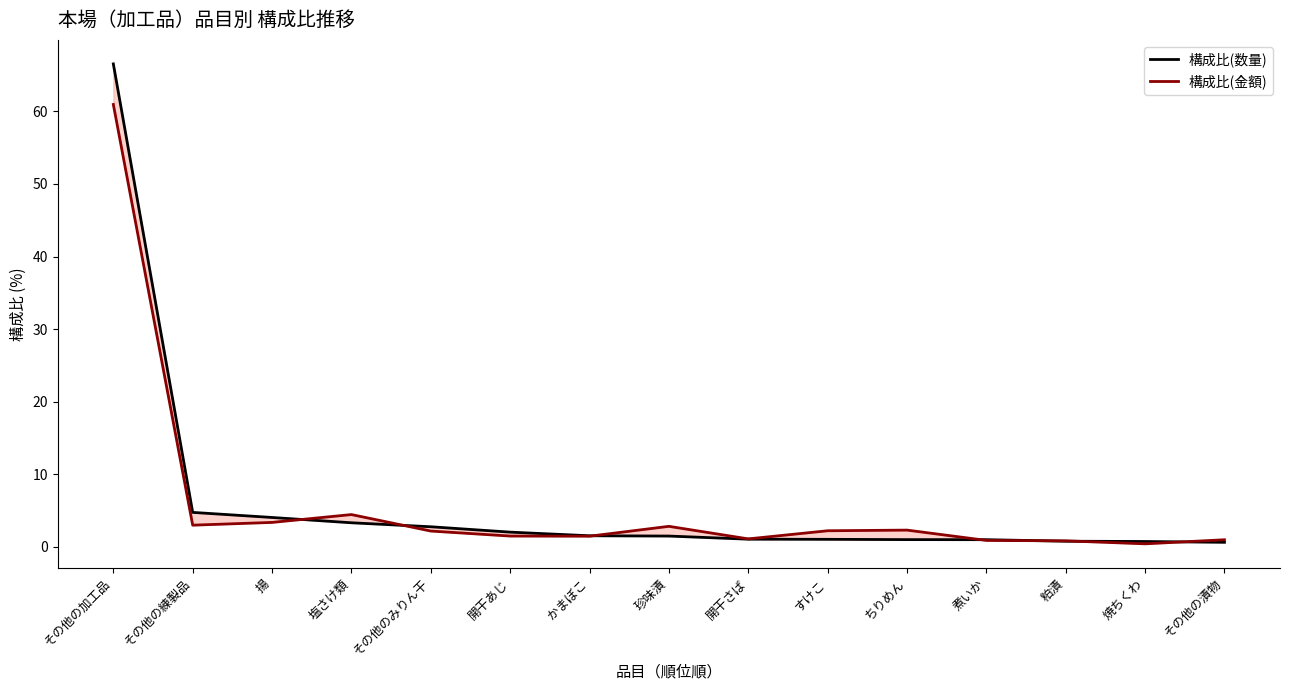

Reading left to right, what are all the values shown in this chart?

構成比(数量): その他の加工品=66.5	その他の練製品=4.8	揚=4.0	塩さけ類=3.3	その他のみりん干=2.8	開干あじ=2.0	かまぼこ=1.5	珍味漬=1.5	開干さば=1.1	すけこ=1.0	ちりめん=1.0	煮いか=1.0	粕漬=0.8	焼ちくわ=0.7	その他の漬物=0.6
構成比(金額): その他の加工品=61.0	その他の練製品=3.0	揚=3.4	塩さけ類=4.5	その他のみりん干=2.2	開干あじ=1.5	かまぼこ=1.5	珍味漬=2.8	開干さば=1.1	すけこ=2.2	ちりめん=2.3	煮いか=0.9	粕漬=0.8	焼ちくわ=0.4	その他の漬物=1.0